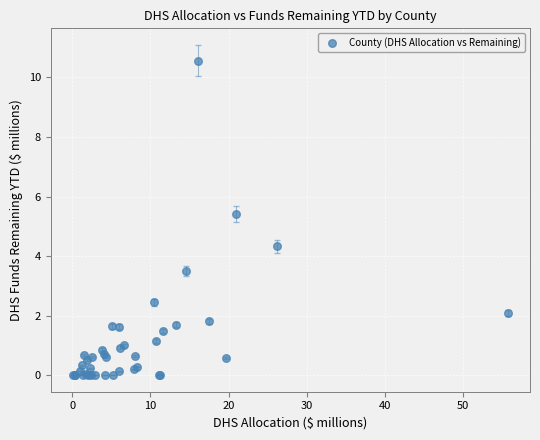

What Y value in the scatter plot is closest to 5?

5.4